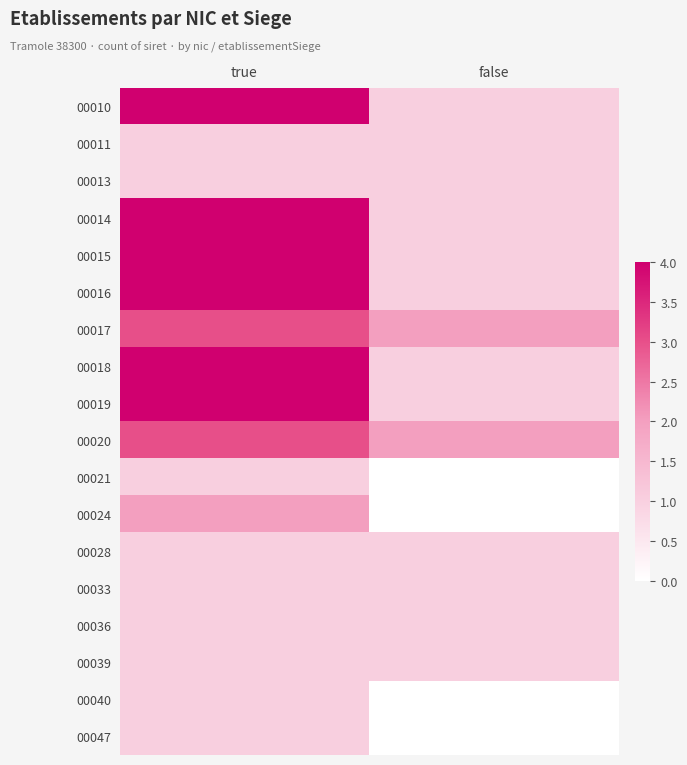

Rank the series at true from lowest to highest value.

00011, 00013, 00021, 00028, 00033, 00036, 00039, 00040, 00047, 00024, 00017, 00020, 00010, 00014, 00015, 00016, 00018, 00019